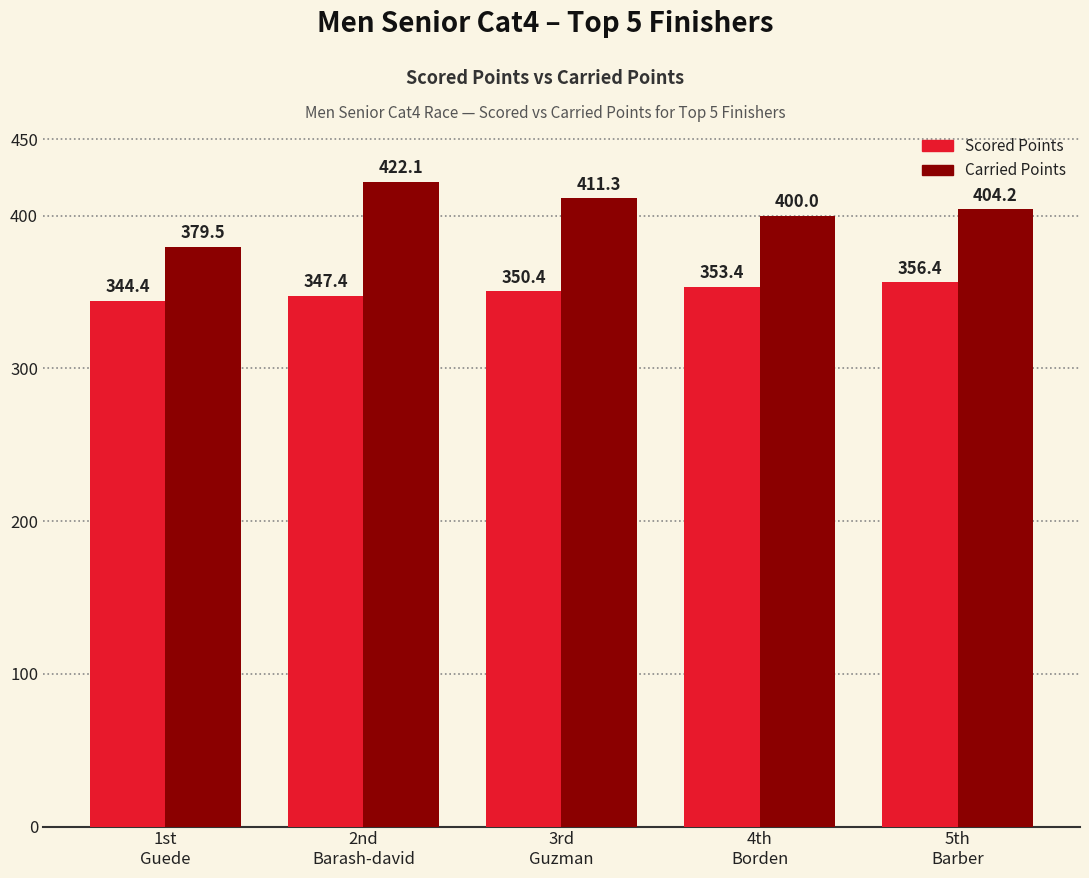

Reading left to right, extract all data points from this chart.

Scored Points: 1st
Guede=344.4	2nd
Barash-david=347.4	3rd
Guzman=350.4	4th
Borden=353.4	5th
Barber=356.4
Carried Points: 1st
Guede=379.5	2nd
Barash-david=422.1	3rd
Guzman=411.3	4th
Borden=400.0	5th
Barber=404.2